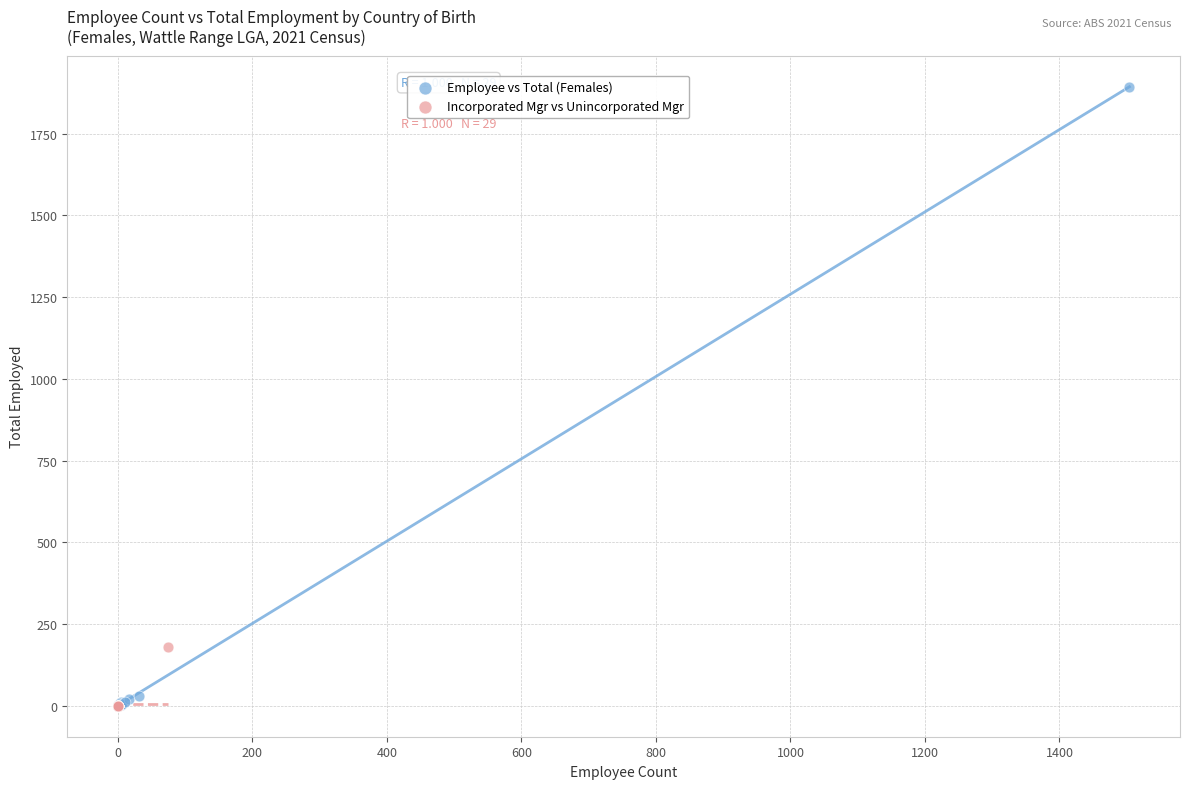

Which series reaches the maximum Y coordinate?

Employee vs Total (Females)